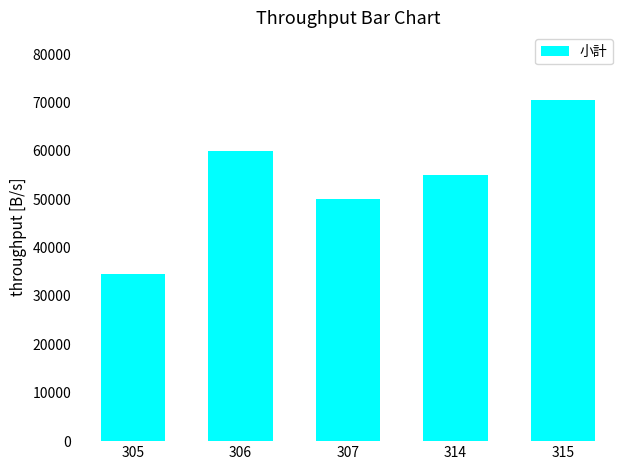

How many distinct data groups are displayed?

1